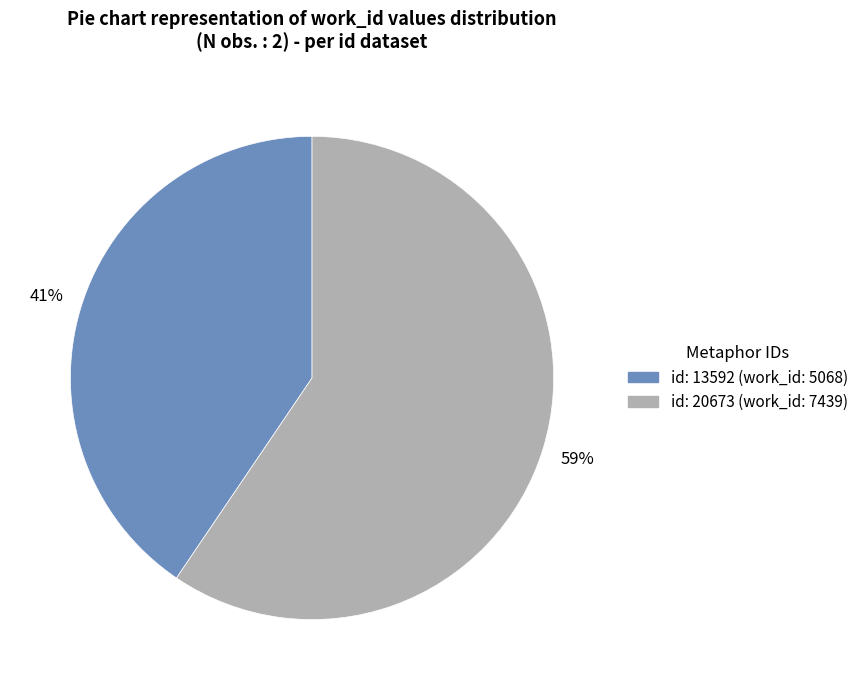

How many segments does this pie chart have?

2